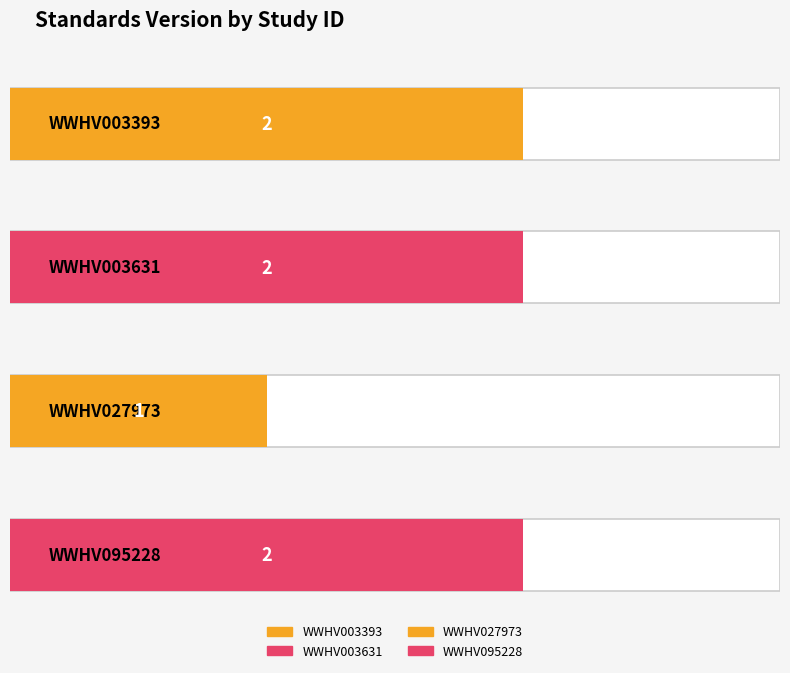

Is it true that the value at WWHV003393 is 3?

False